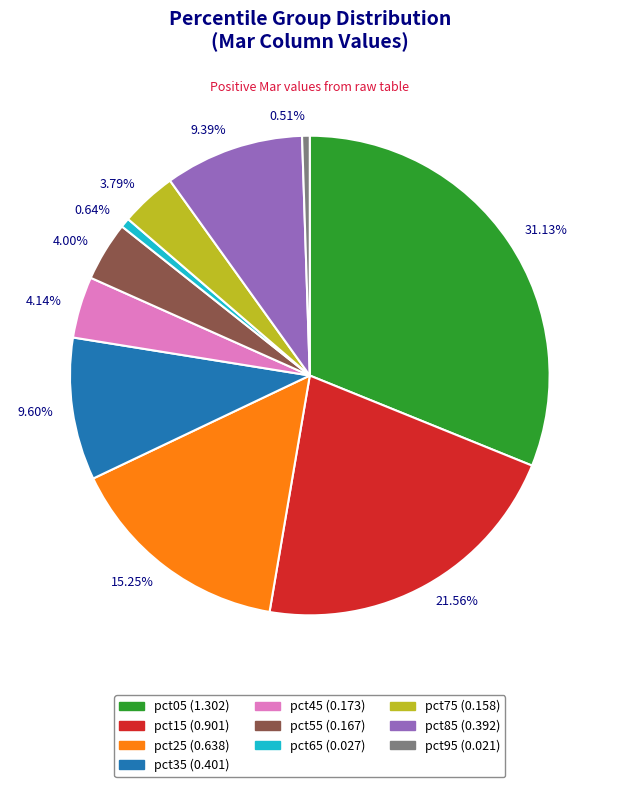

How many slices are in this pie chart?

10